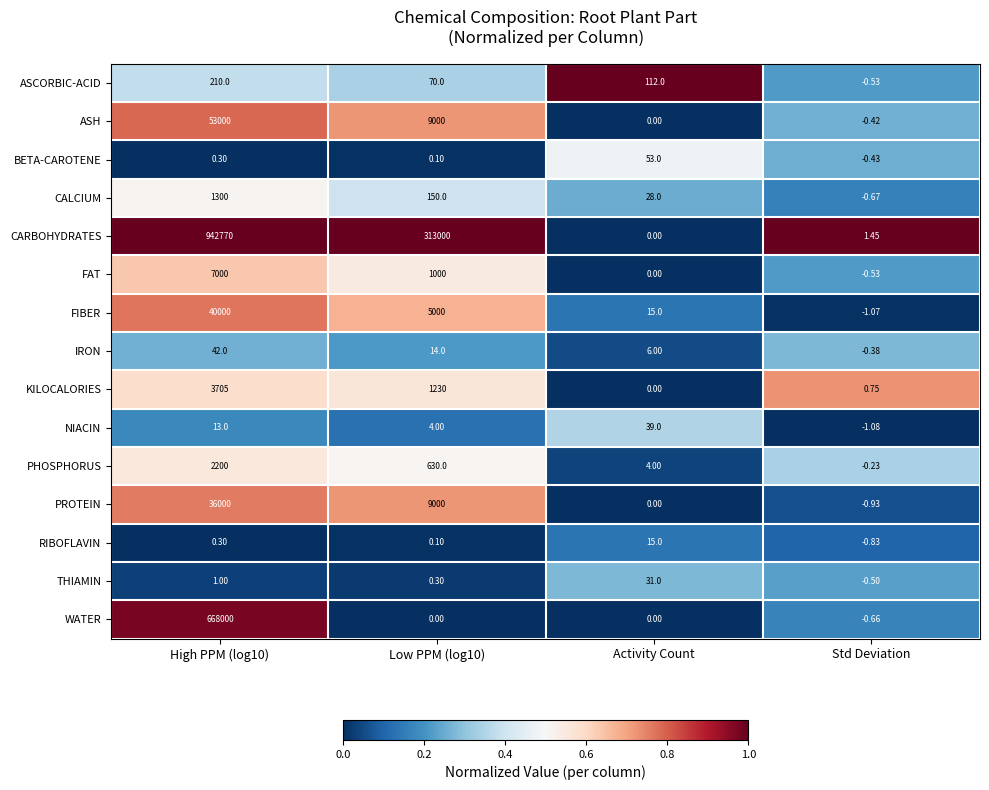

How many data points in NIACIN are less than 13?

2